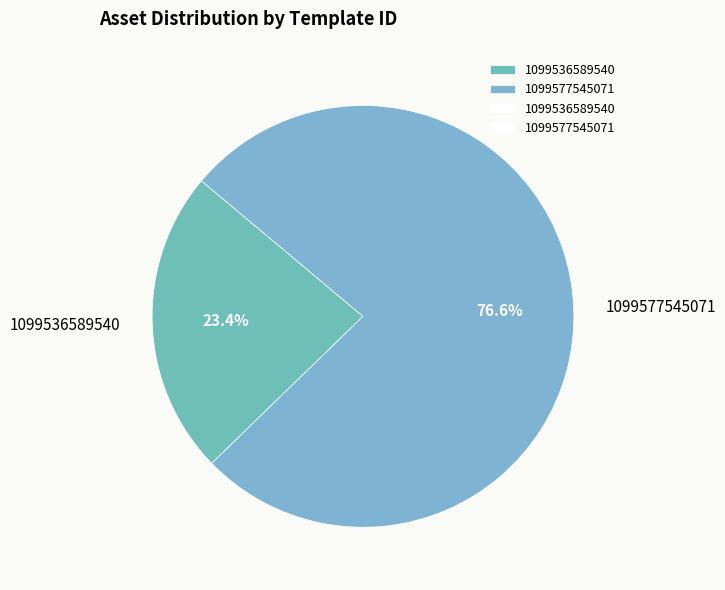

What is the total percentage of 1099577545071 and 1099536589540?

100.0%